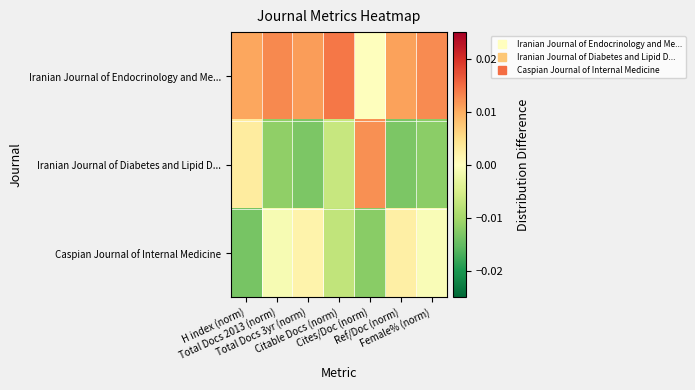

At which category is the sum across all series the highest?

H index (norm)